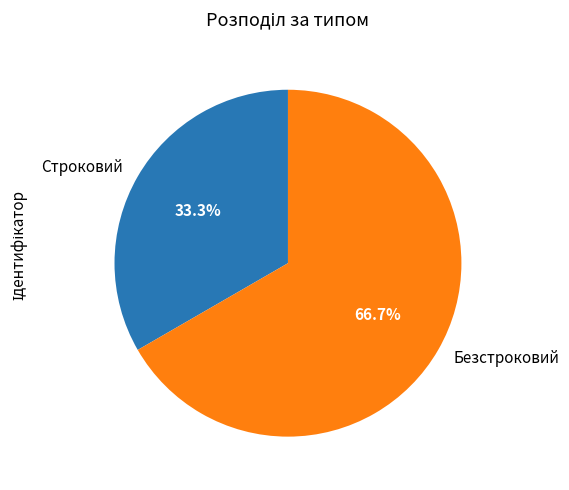

Count the number of slices in the pie.

2